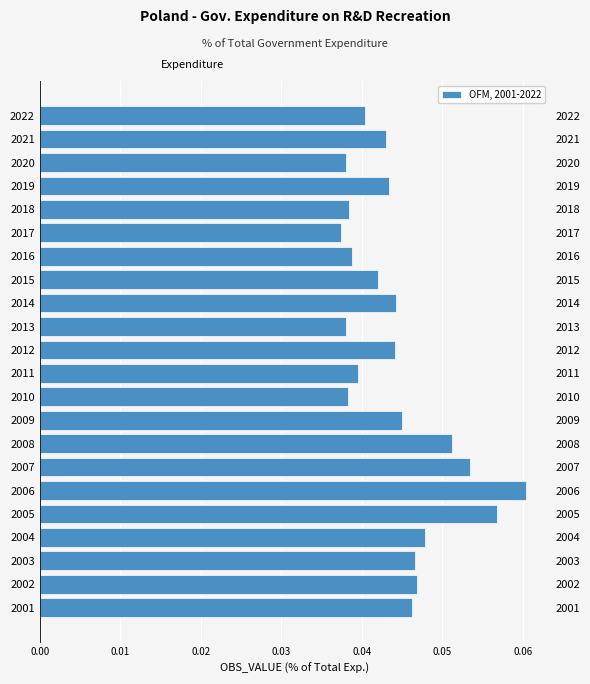

Count the values in the range 0 to 1.

22